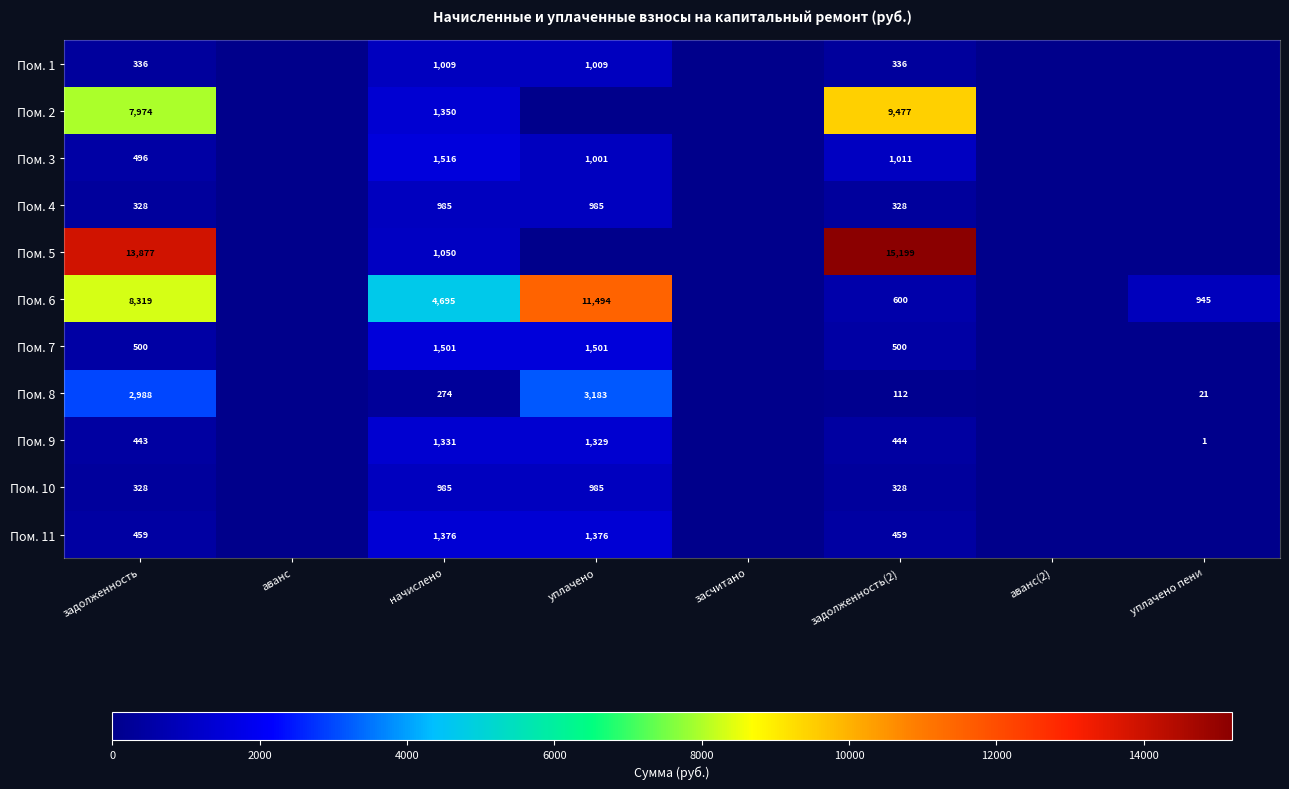

Is it true that Пом. 6 equals 210 at задолженность(2)?

False